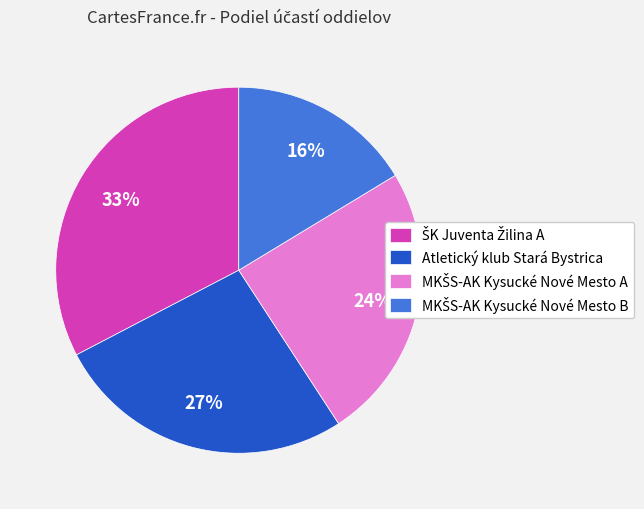

Is there any slice that represents more than half of the pie?

No